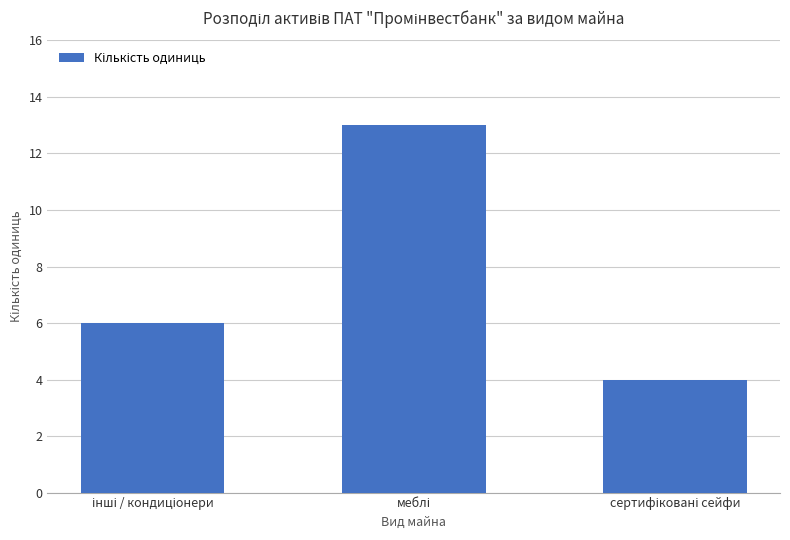

How many data points does each series have?

3